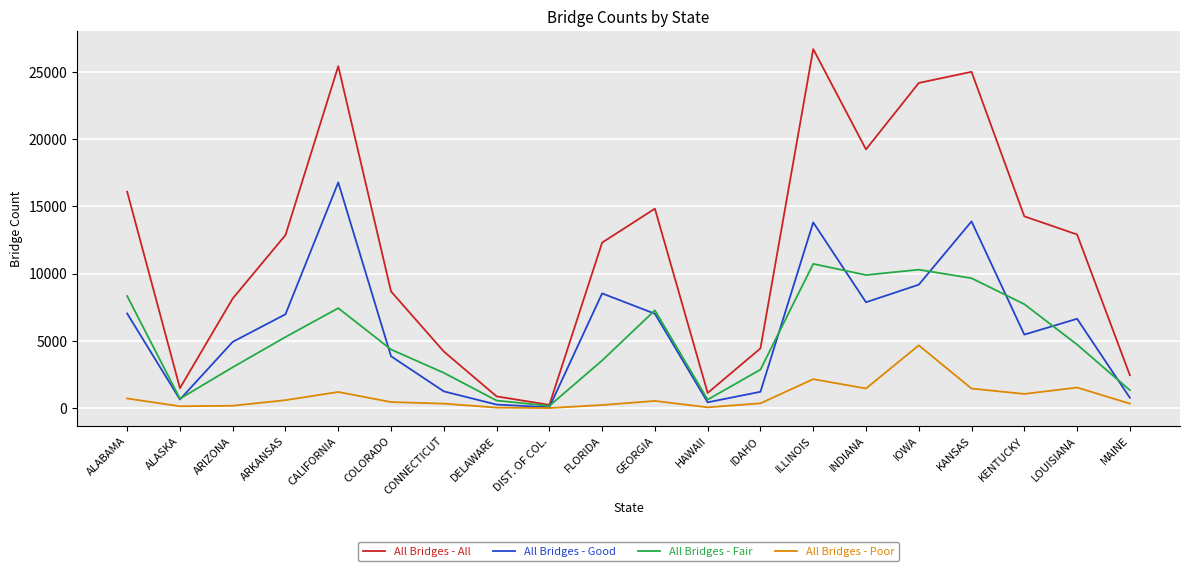

List the series in order of their peak value, lowest first.

All Bridges - Poor, All Bridges - Fair, All Bridges - Good, All Bridges - All